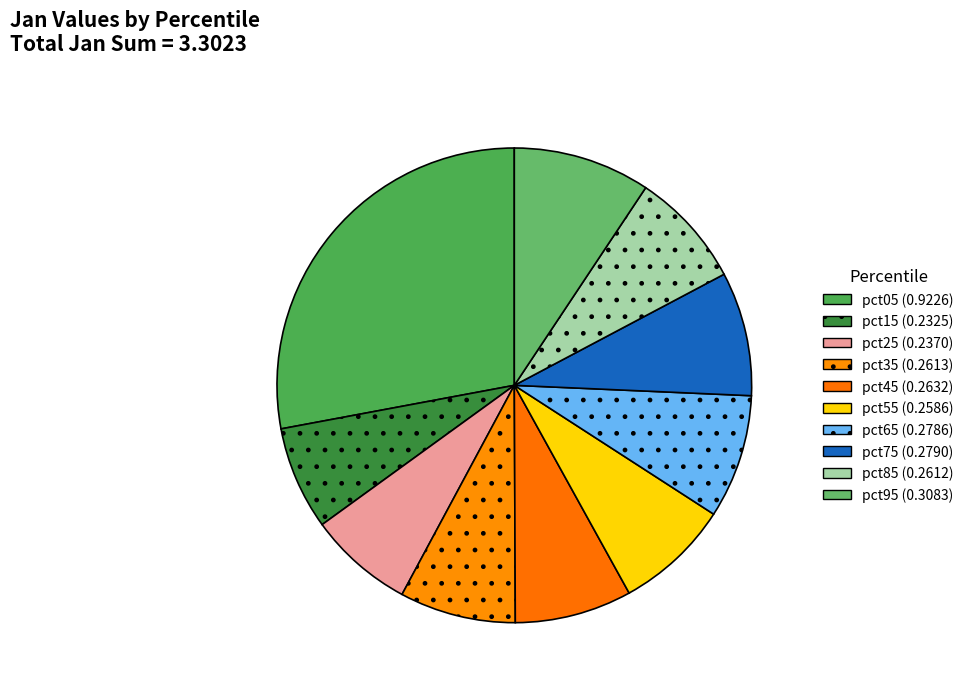

To the nearest percent, what is the difference between the largest and smallest slice percentages?

21%